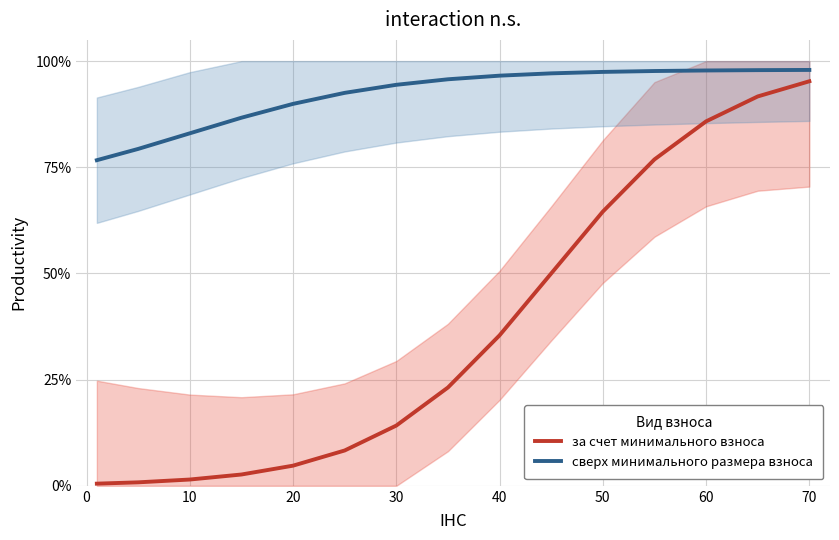

Rank the series by their maximum value, from lowest to highest.

за счет минимального взноса, сверх минимального размера взноса